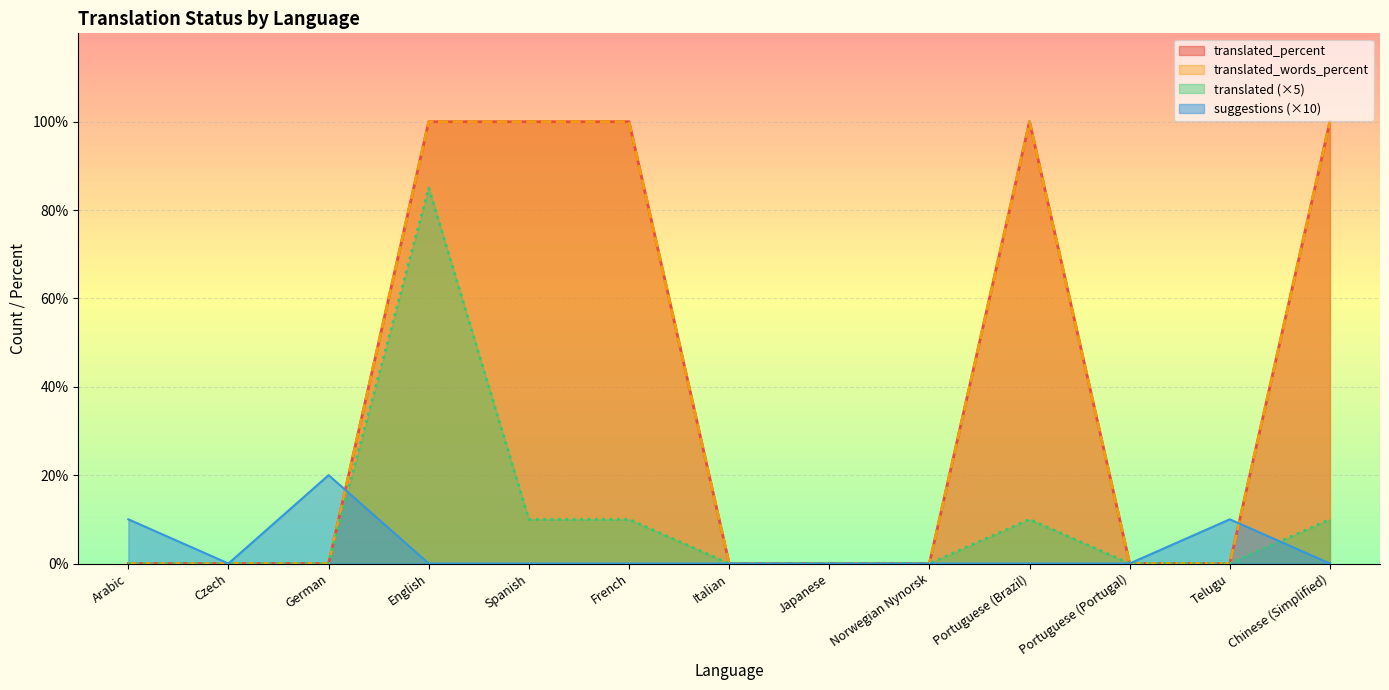

What is the label of the 9th point from the left?

Norwegian Nynorsk